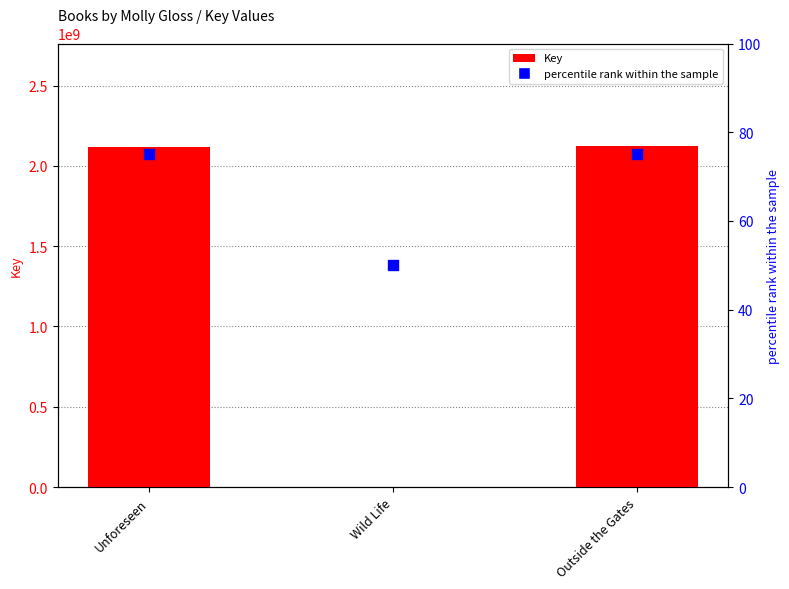

What are all the series names shown in the legend?

Key, percentile rank within the sample